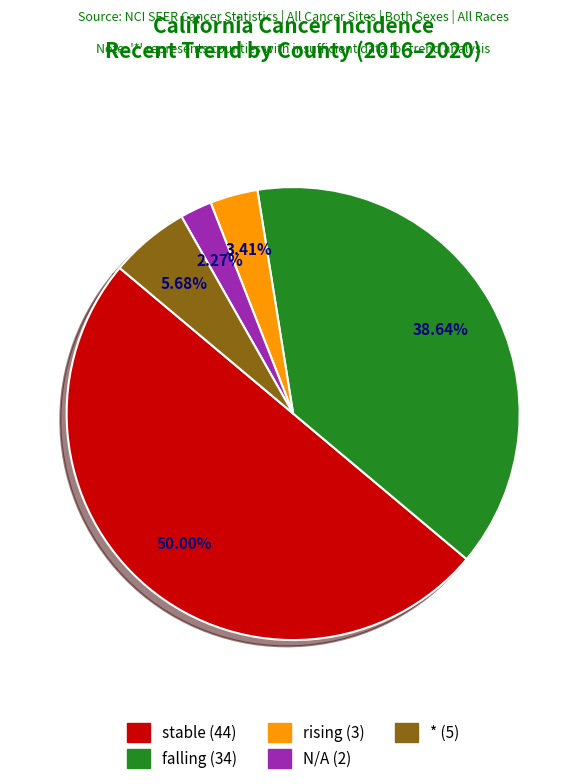

Count the number of slices in the pie.

5